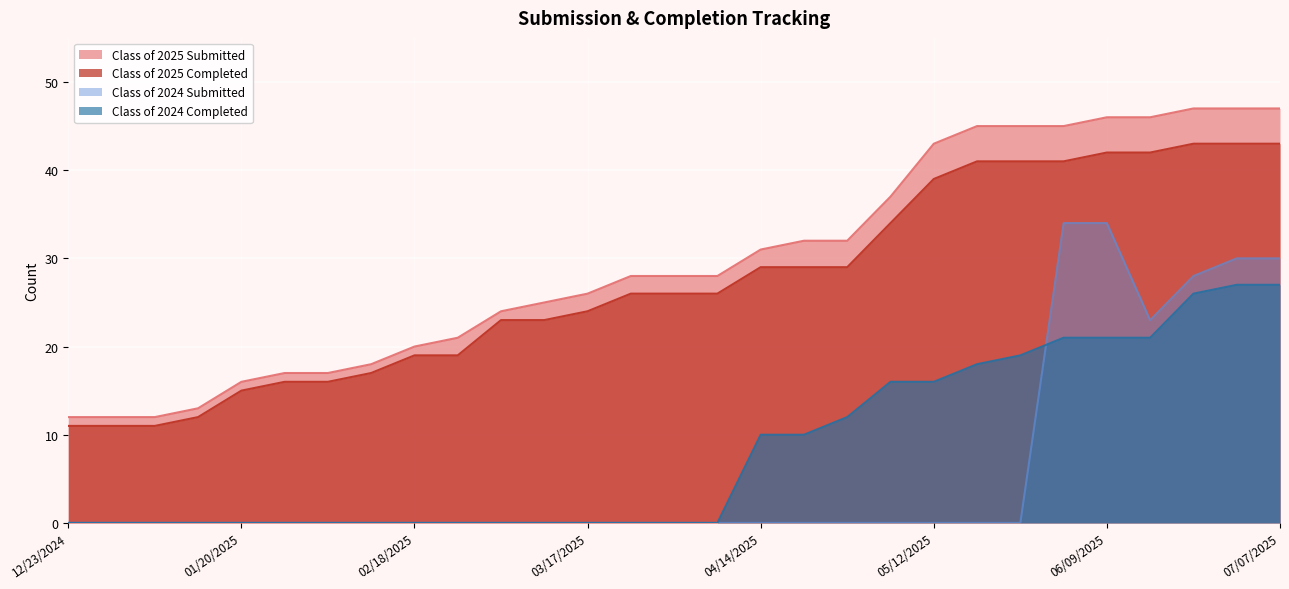

The value of Class of 2025 Submitted at 02/18/2025 is 20. True or false?

True